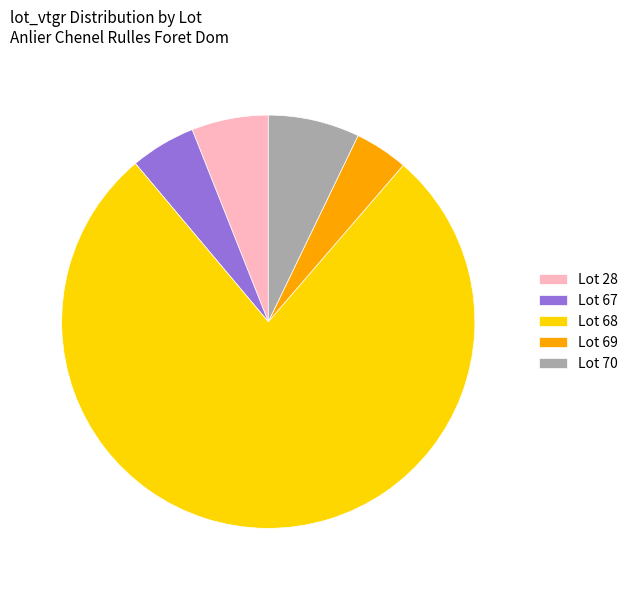

Which slice represents more than half of the pie?

Lot 68